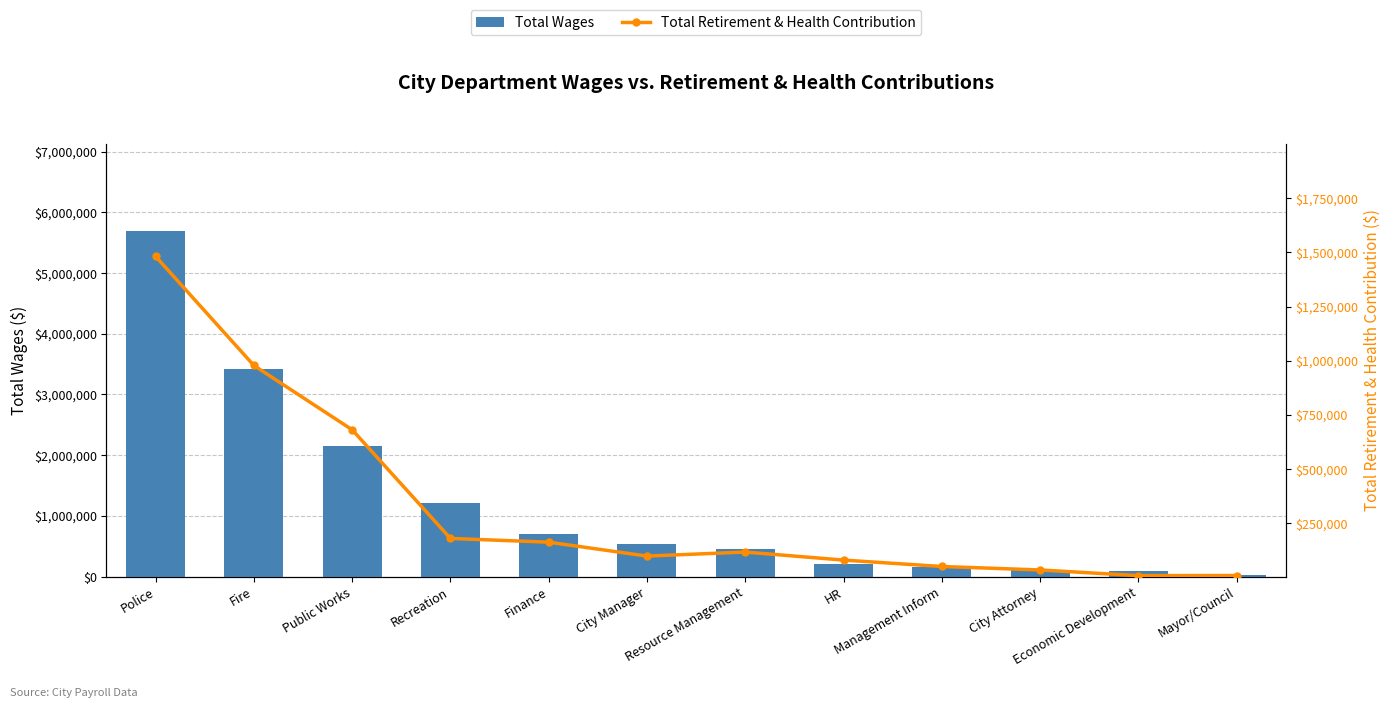

What is the label of the 12th bar from the right?

Police